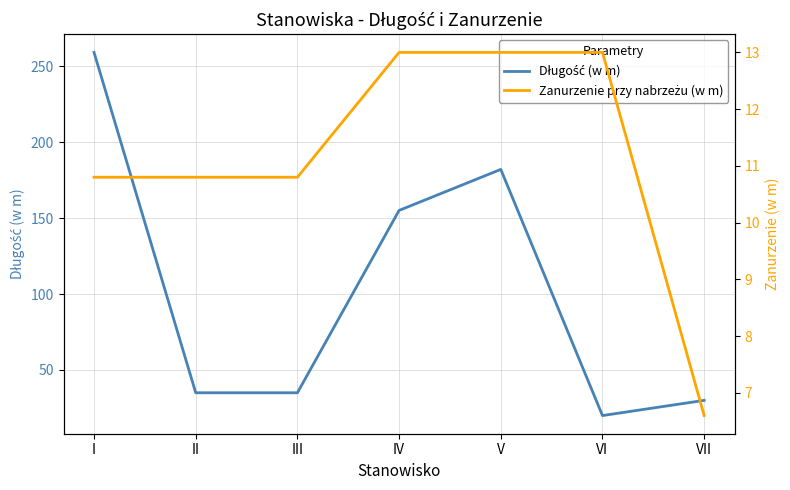

Is this an area chart (filled region under the line)?

No